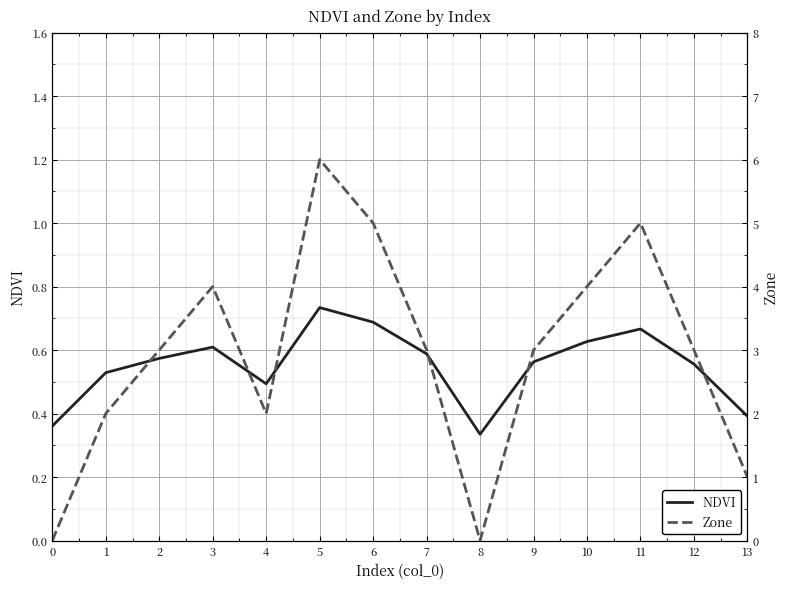

Reading right to left, extract all data points from this chart.

NDVI: 0.4	0.6	0.7	0.6	0.6	0.3	0.6	0.7	0.7	0.5	0.6	0.6	0.5	0.4
Zone: 1.0	3.0	5.0	4.0	3.0	0.0	3.0	5.0	6.0	2.0	4.0	3.0	2.0	0.0